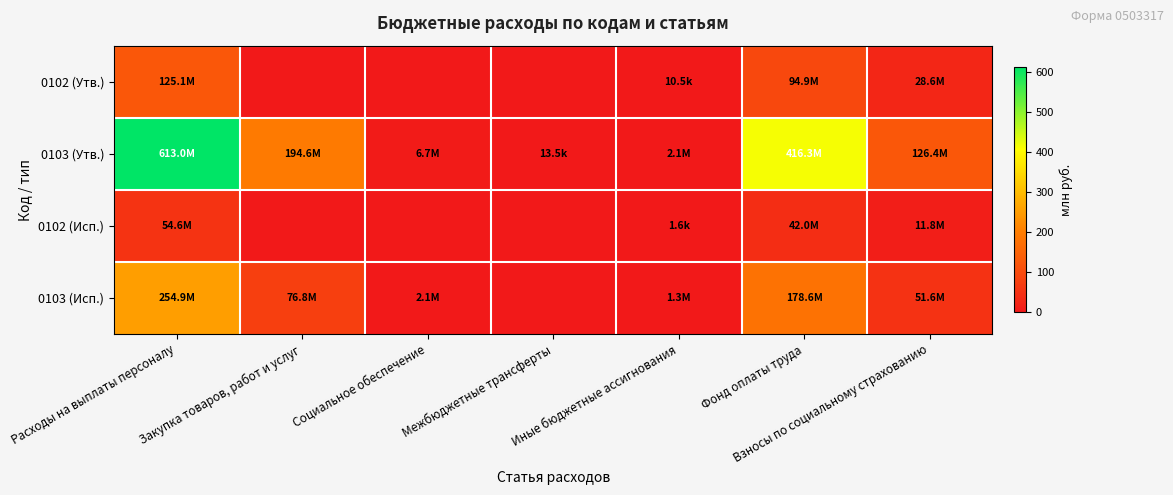

Which label corresponds to the smallest value in the chart?

Закупка товаров, работ и услуг